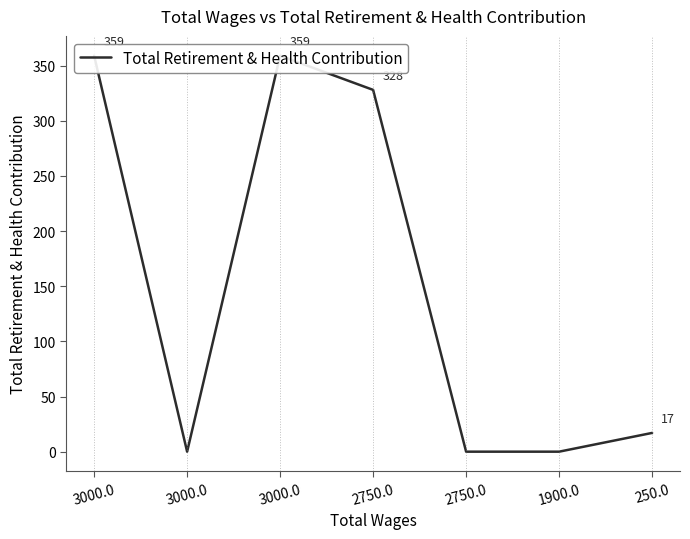

The value at 1900.0 is 0. True or false?

True